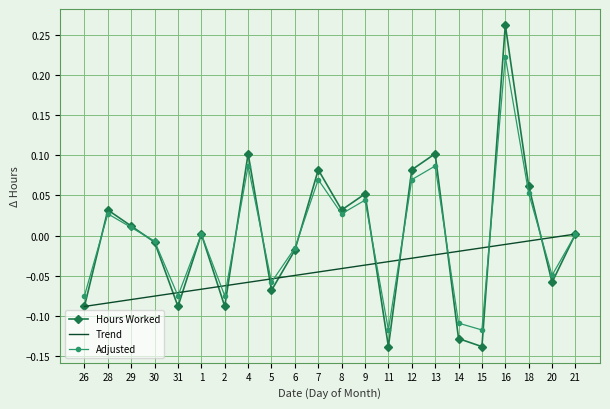

What position from the left is 4?

8